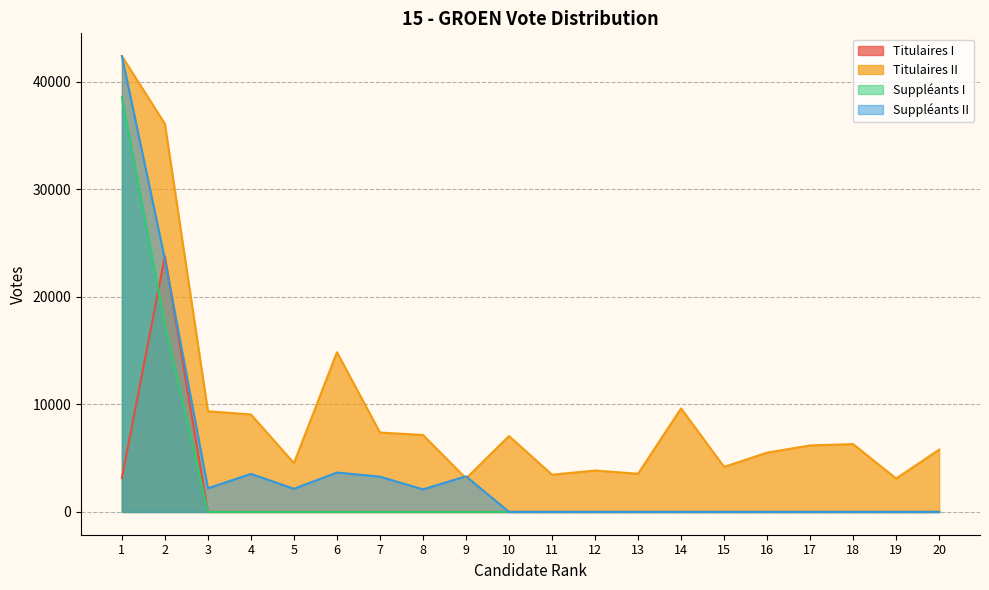

Rank the categories by Suppléants II value from highest to lowest.

1, 2, 6, 4, 9, 7, 3, 5, 8, 10, 11, 12, 13, 14, 15, 16, 17, 18, 19, 20